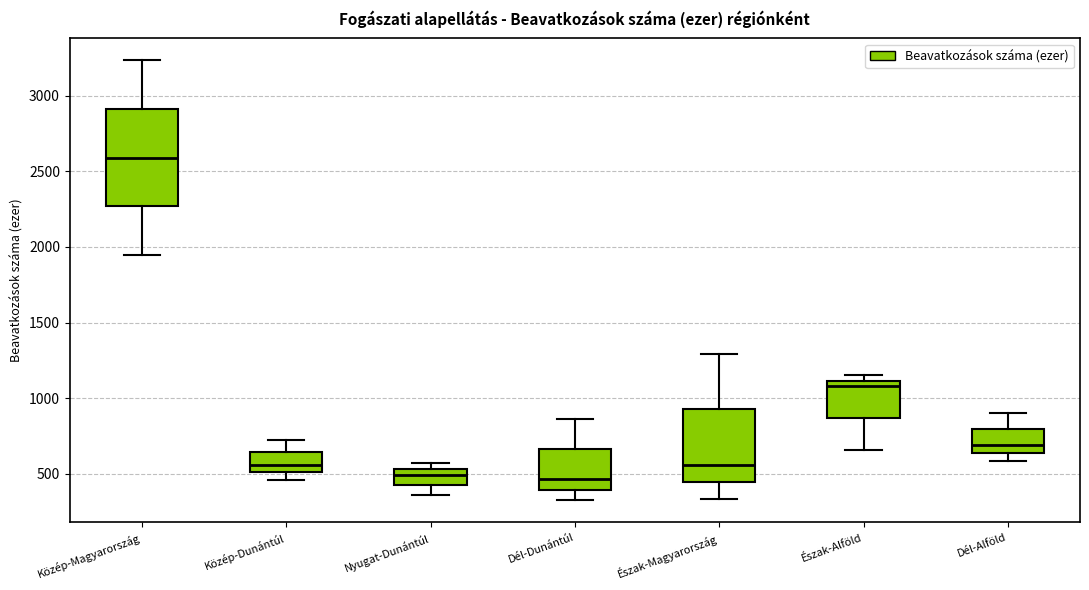

Which box is the tallest, from its lower edge to its upper edge?

Közép-Magyarország